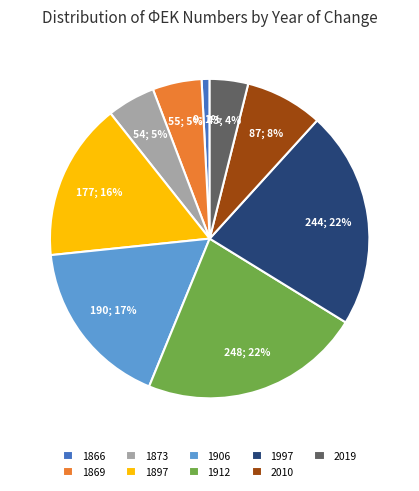

To the nearest percent, what percentage of the pie is 1997?

22%